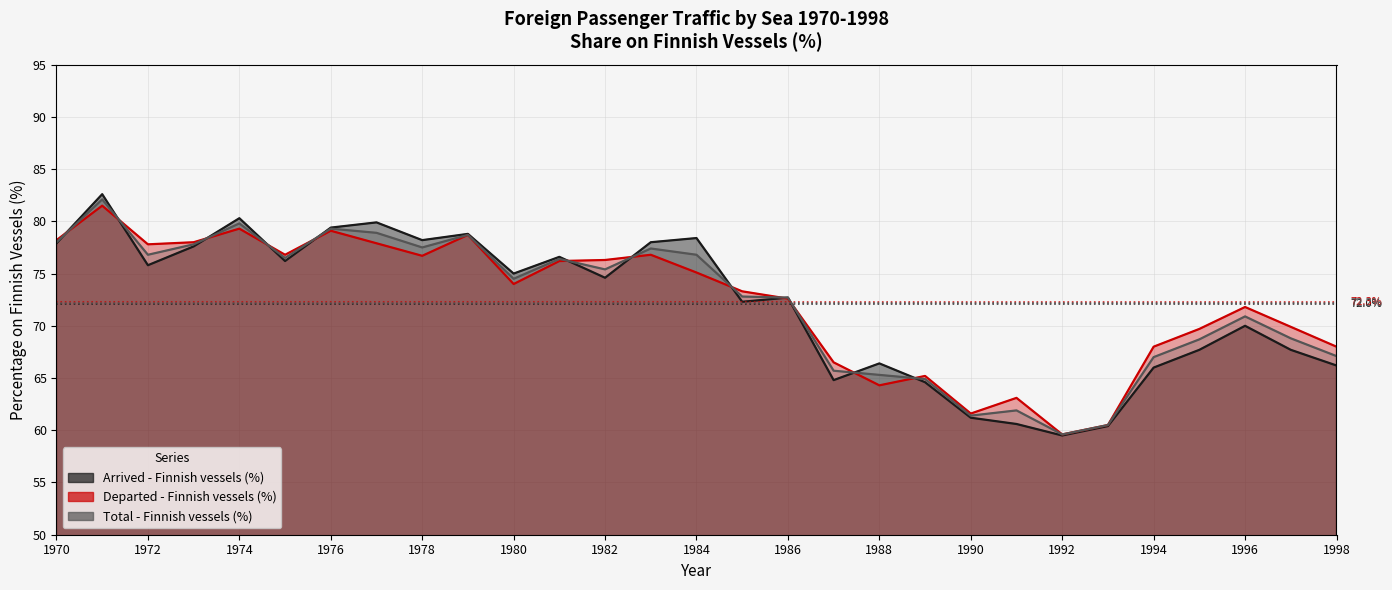

How many interior local peaks does the Total - Finnish vessels (%) series have?

8